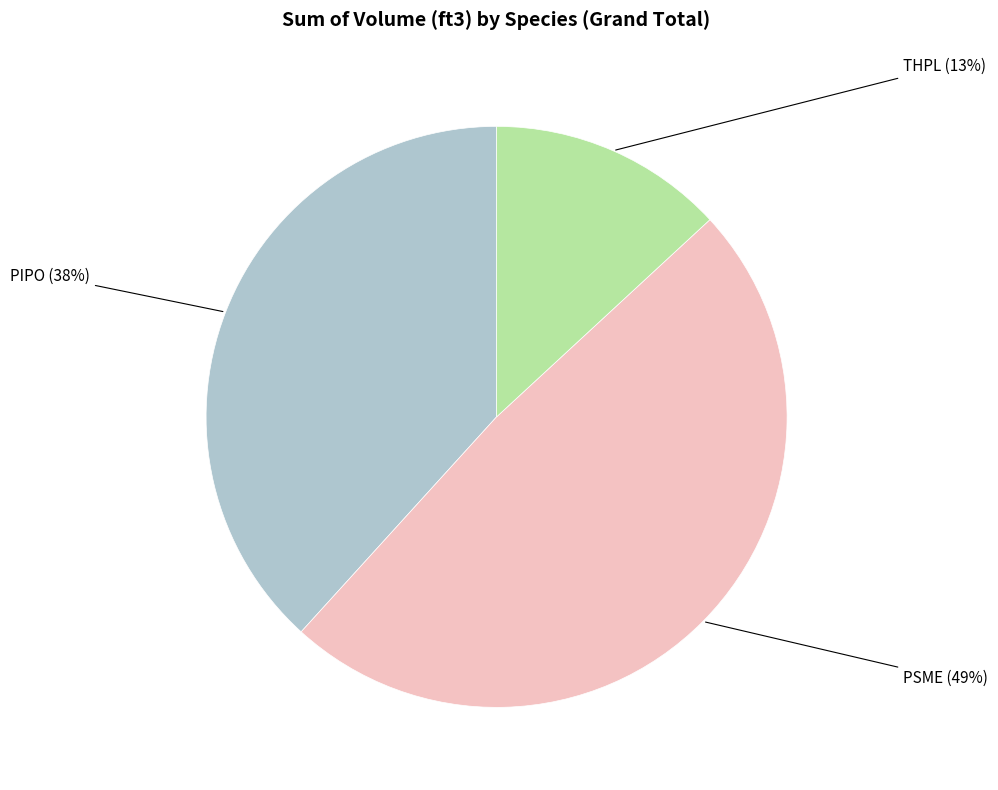

Approximately how many times larger is the value at PIPO compared to THPL?

2.9